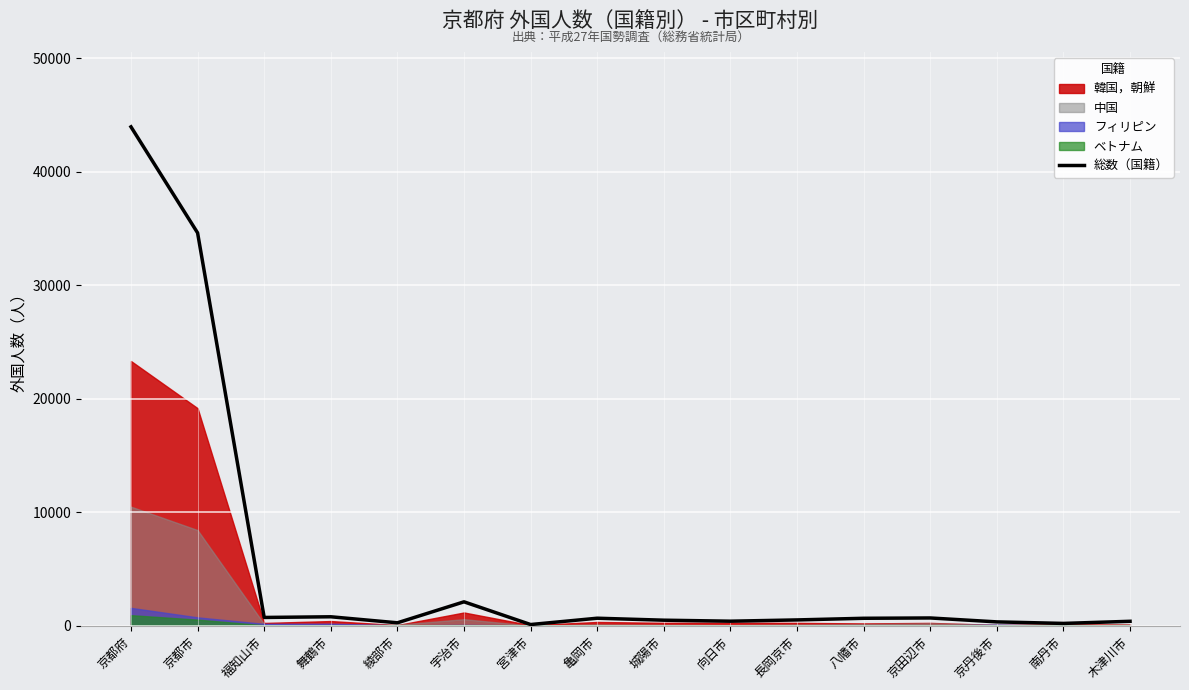

True or false: there are more than 1 points higher than both neighbors.

True